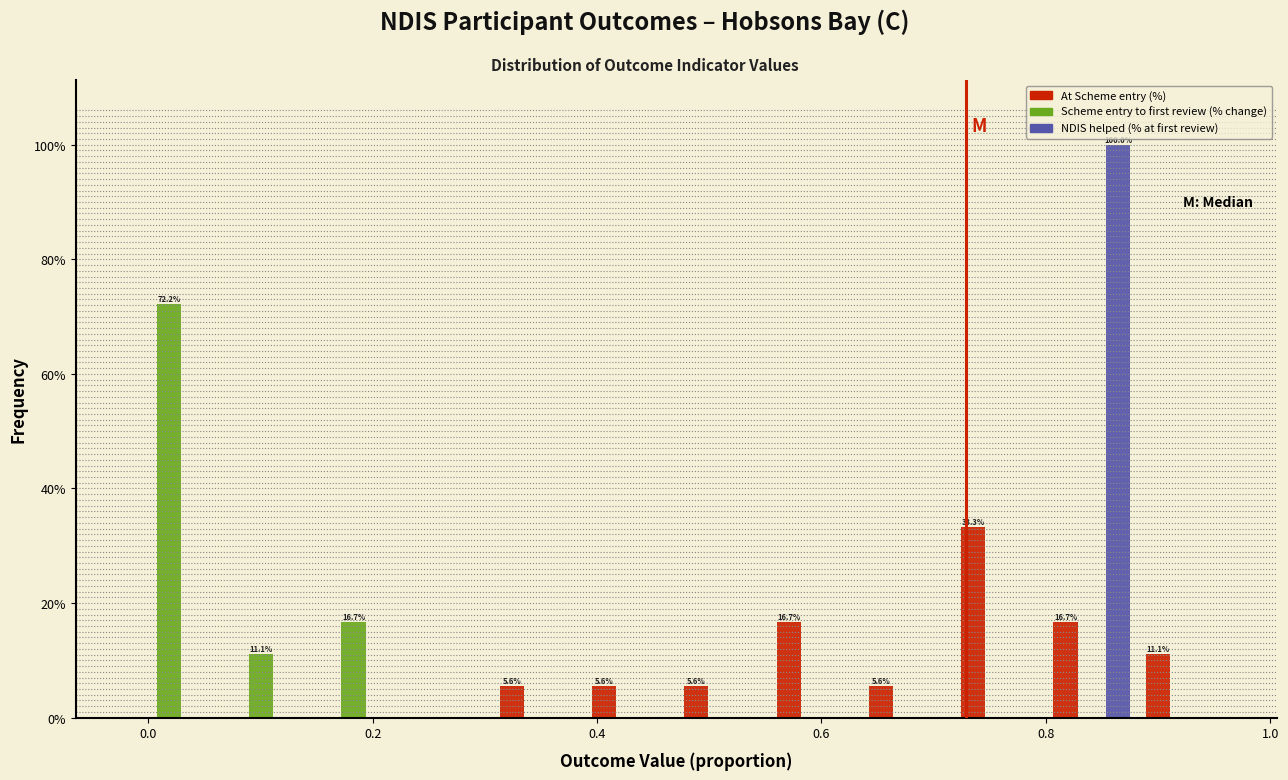

In the Scheme entry to first review (% change) series, which range on the x-axis has the tallest bar?

-0.02 to 0.06